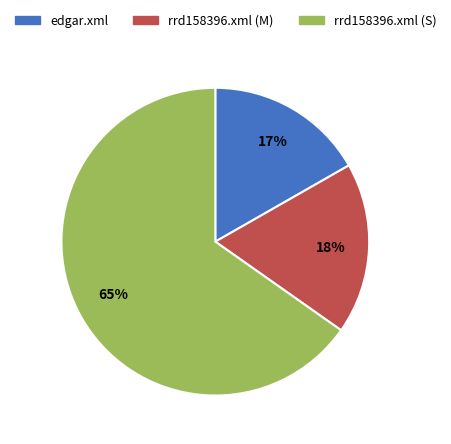

Combined, do rrd158396.xml (M) and rrd158396.xml (S) account for over 50%?

Yes